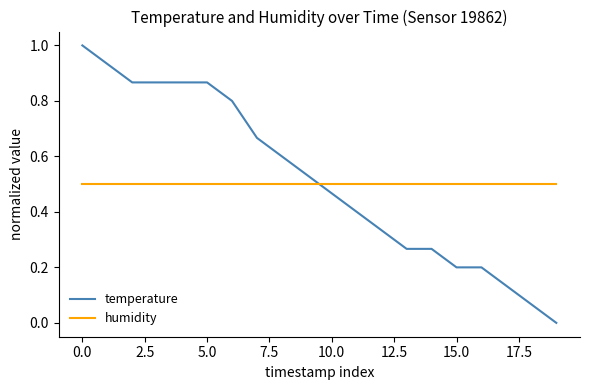

How many times do humidity and temperature cross each other?

1